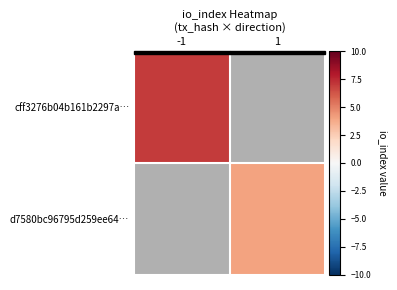

Rank the series at -1 from highest to lowest value.

cff3276b04b161b2297a…, d7580bc96795d259ee64…